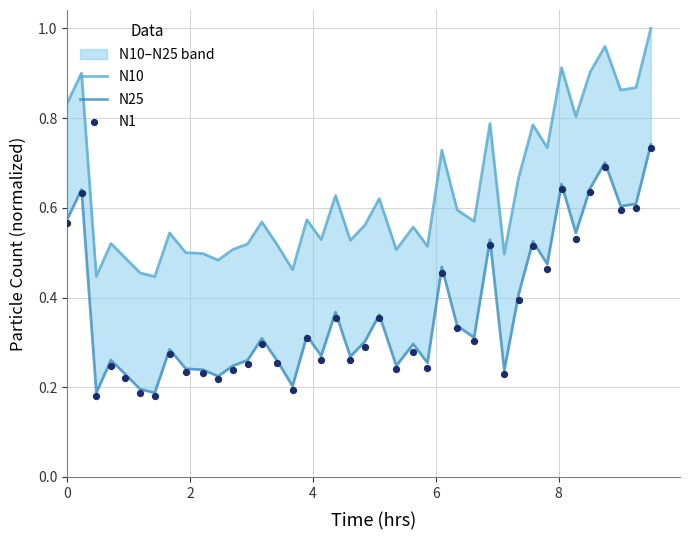

Which series reaches the minimum Y coordinate?

N1